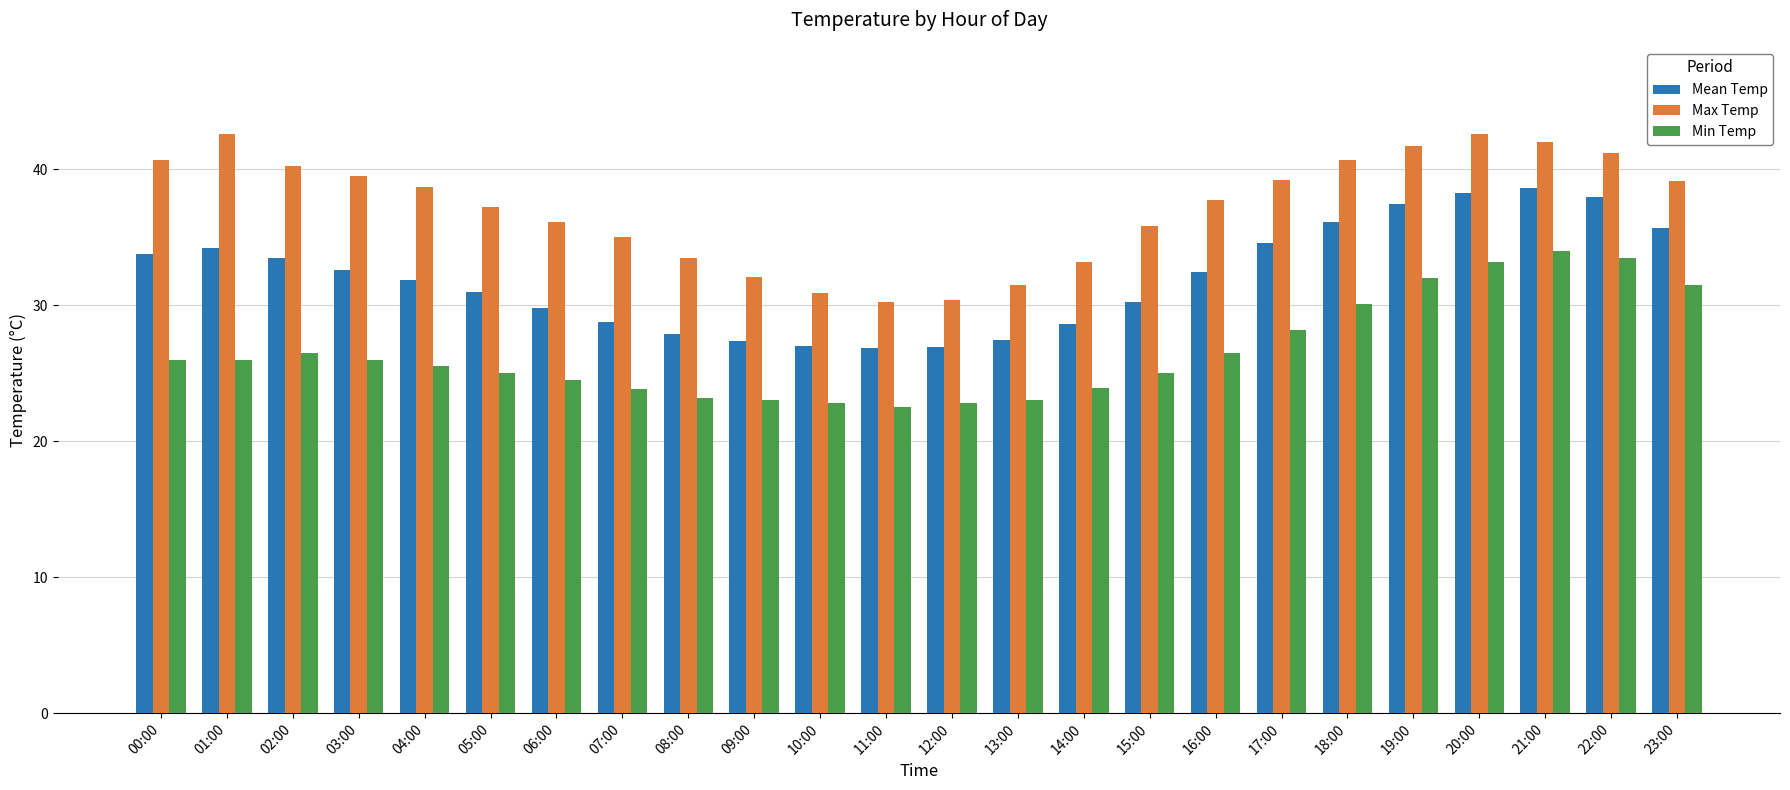

List the series in order of their overall mean, highest first.

Max Temp, Mean Temp, Min Temp